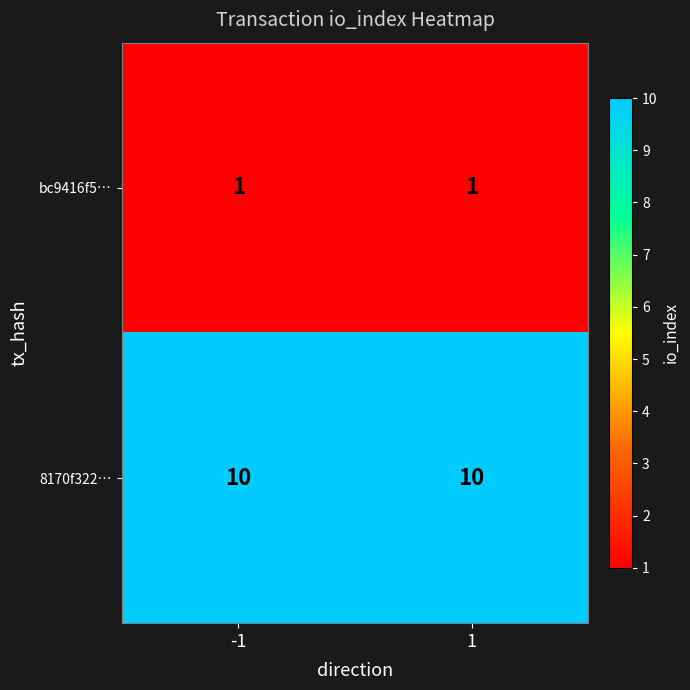

Is it true that bc9416f5… equals 0 at -1?

False